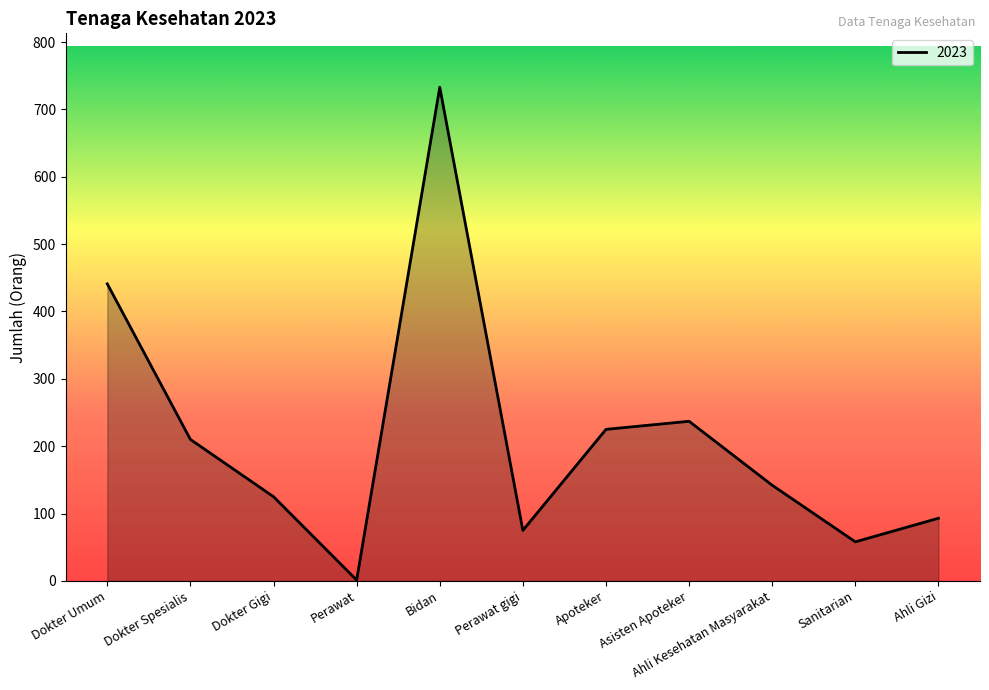

What is the ratio of the value at Apoteker to the value at Asisten Apoteker?

0.9